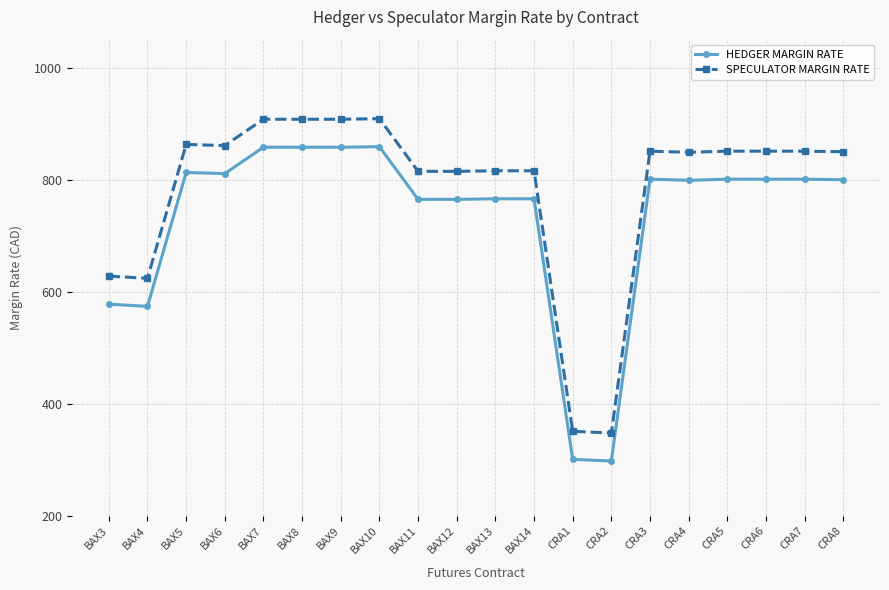

What is the value of the HEDGER MARGIN RATE point at the 9th from the left?

765